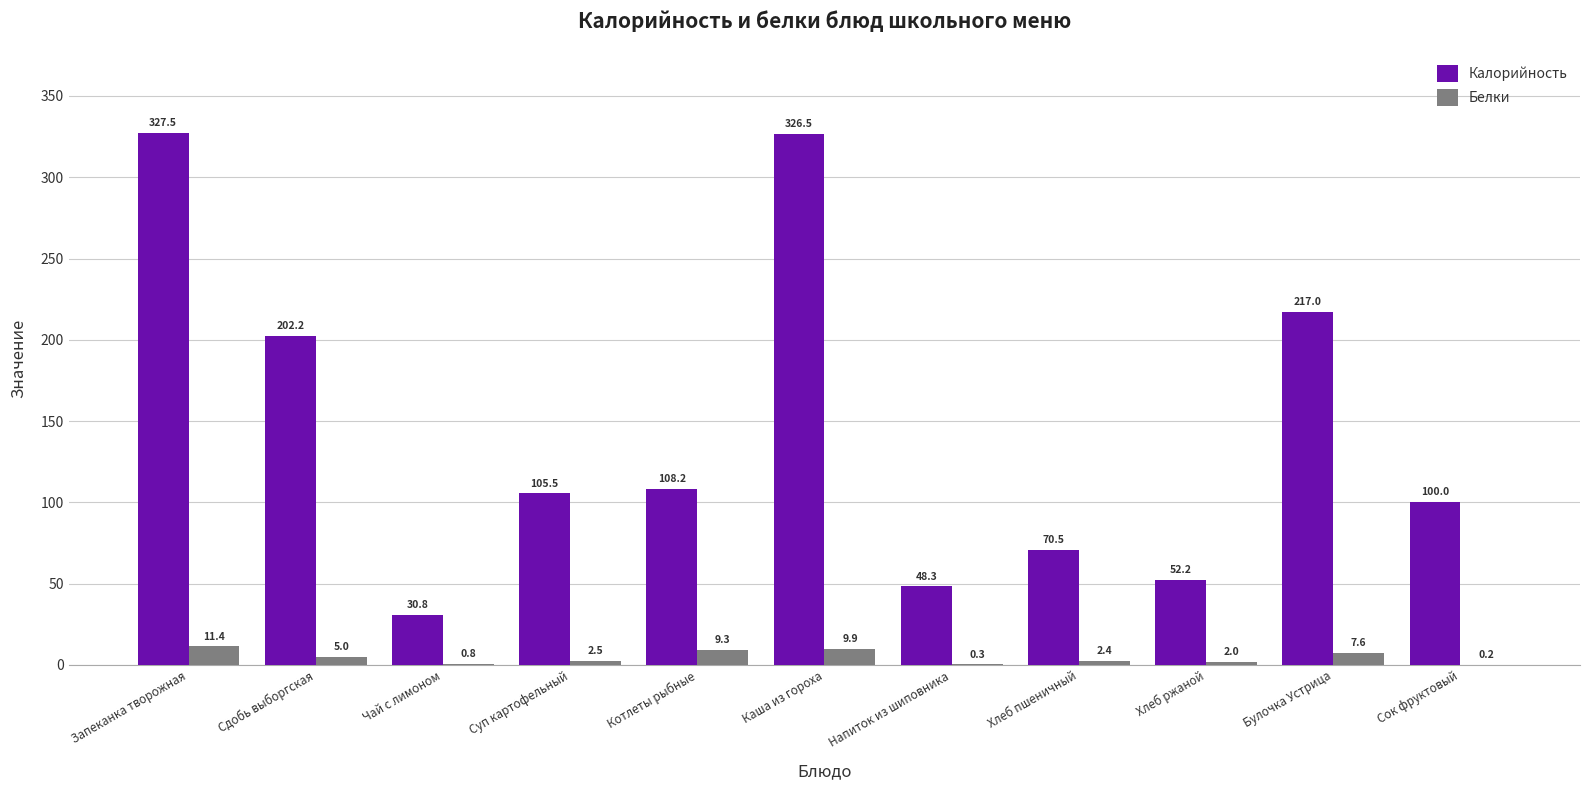

Reading left to right, transcribe all the data shown in this chart.

Калорийность: 327.5	202.2	30.8	105.5	108.2	326.5	48.3	70.5	52.2	217.0	100.0
Белки: 11.4	5.0	0.8	2.5	9.3	9.9	0.3	2.4	2.0	7.6	0.2